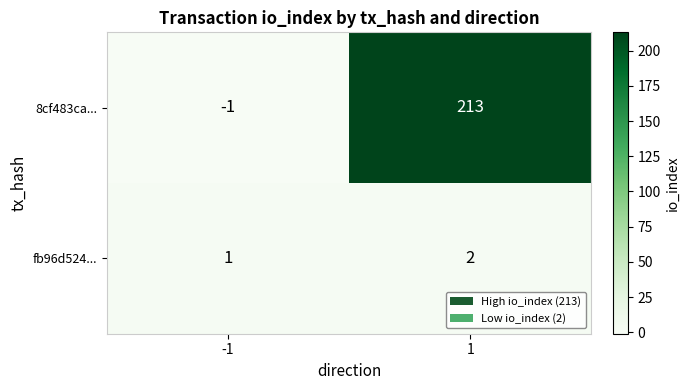

What is the sum of all 8cf483ca... values?

212